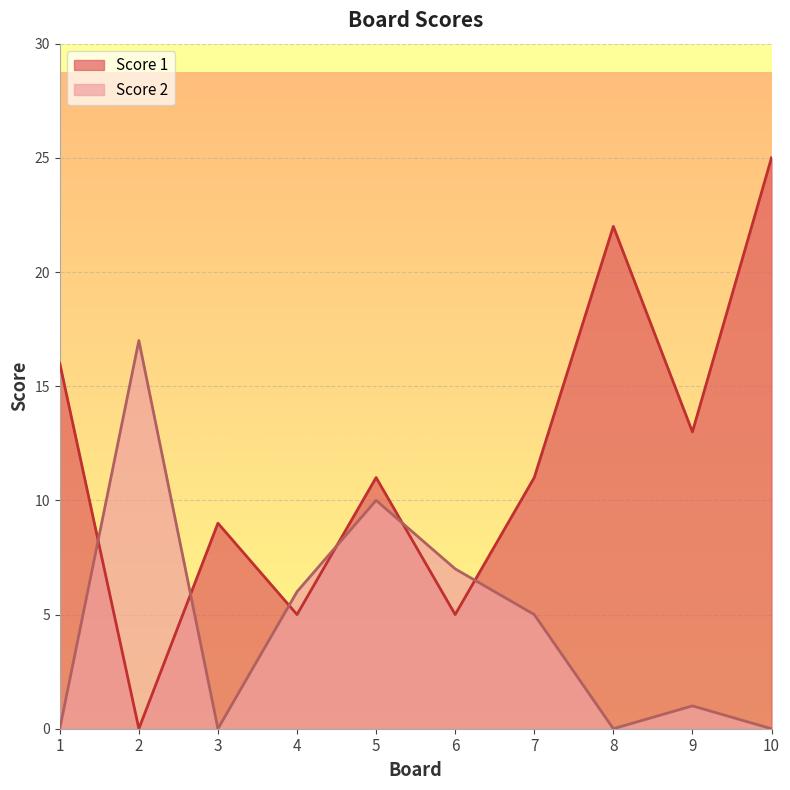

What is the maximum value for Score 2?

17